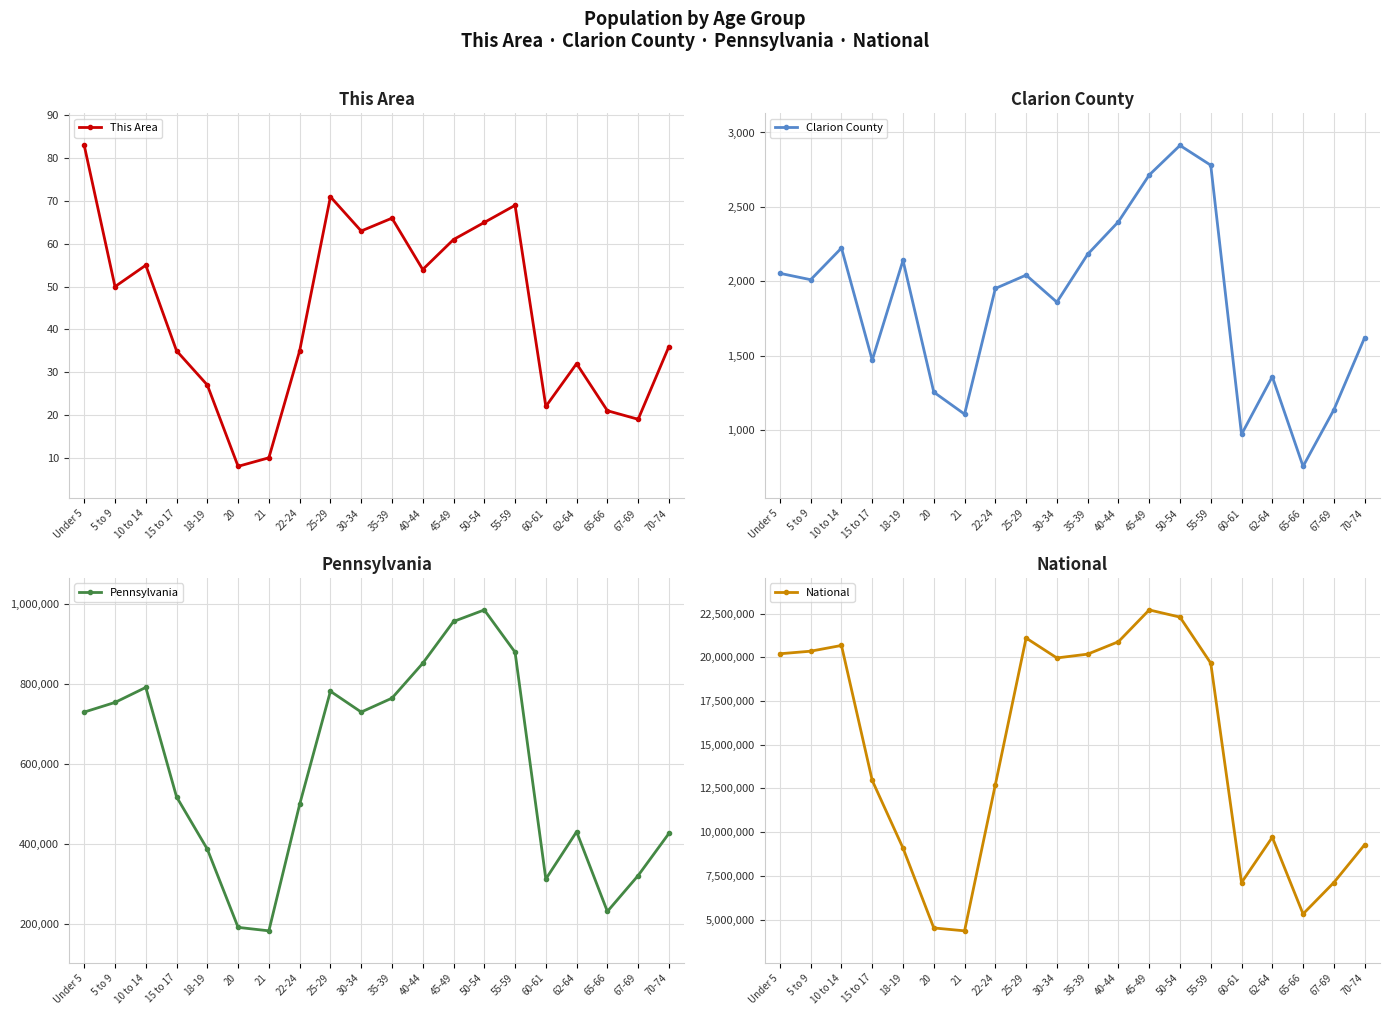

Is this an area chart (filled region under the line)?

No